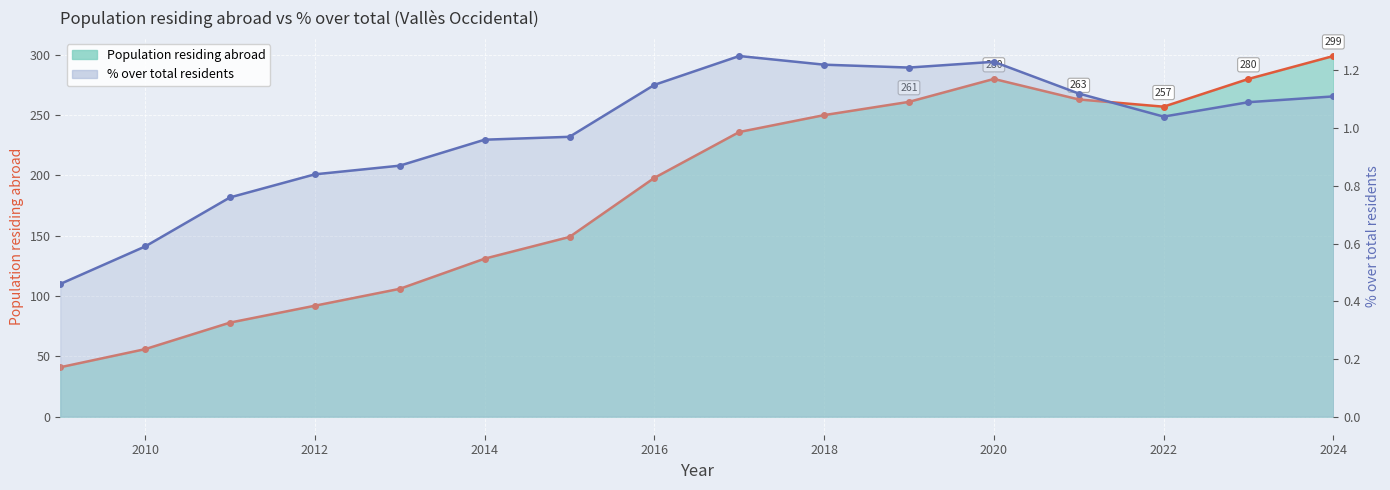

True or false: Population residing abroad and % over total residents cross at least once.

False